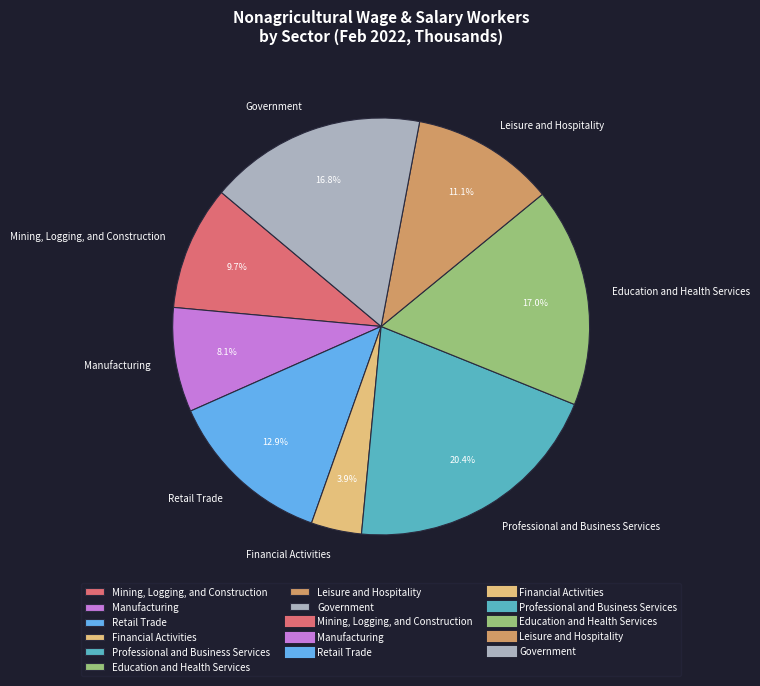

To the nearest percent, what is the difference between the Education and Health Services and Financial Activities slice percentages?

13%